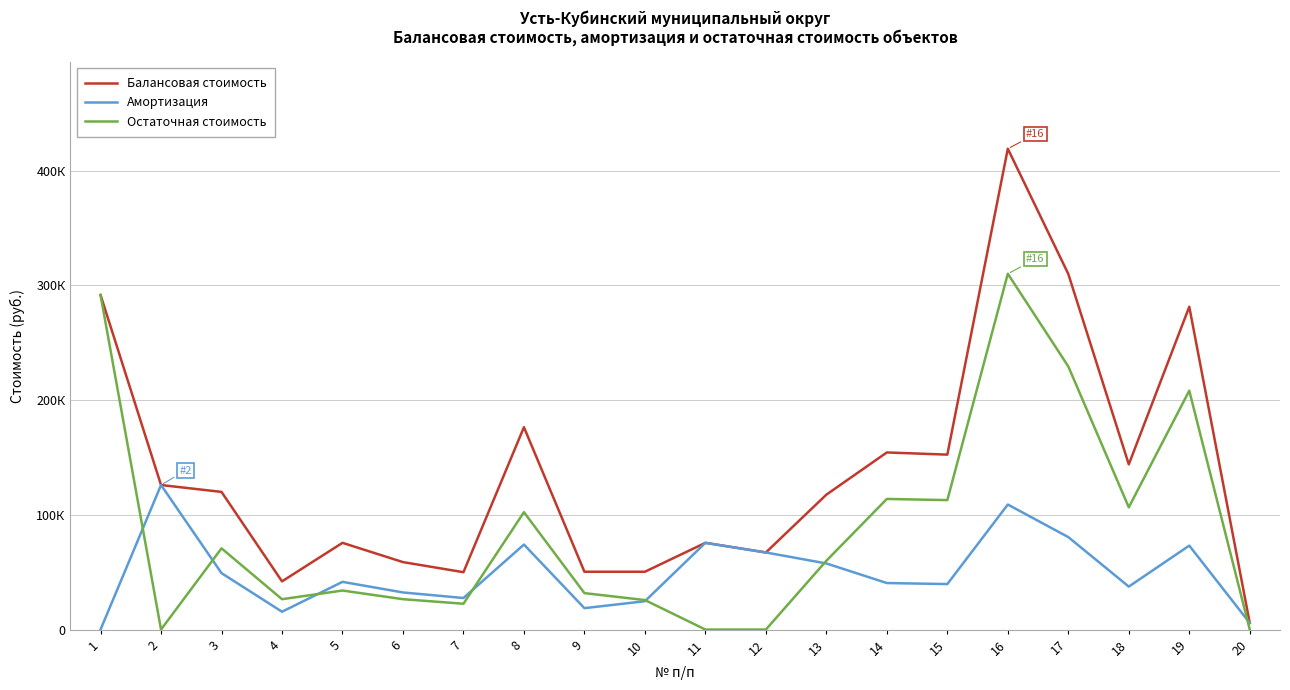

At 11, list the series in order from largest to smallest.

Балансовая стоимость, Амортизация, Остаточная стоимость